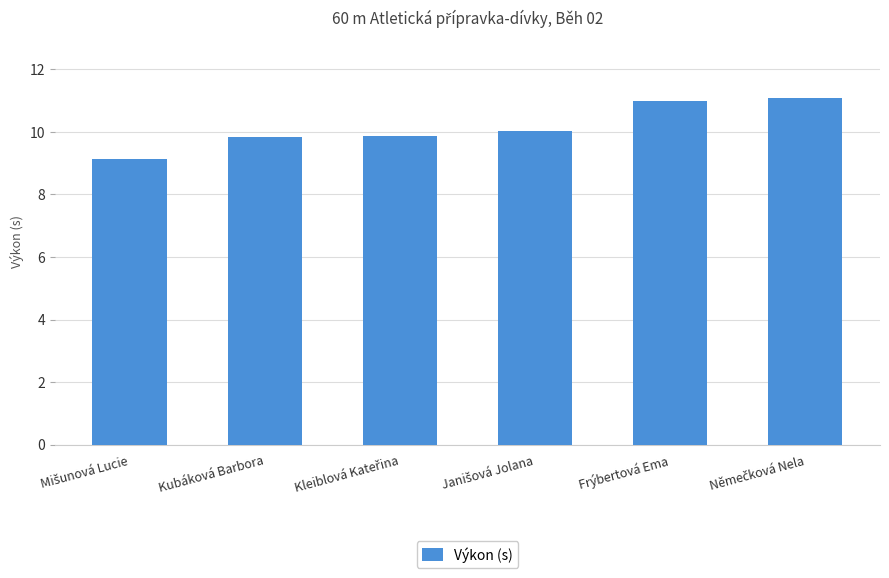

What is the minimum value shown in the chart?

9.1